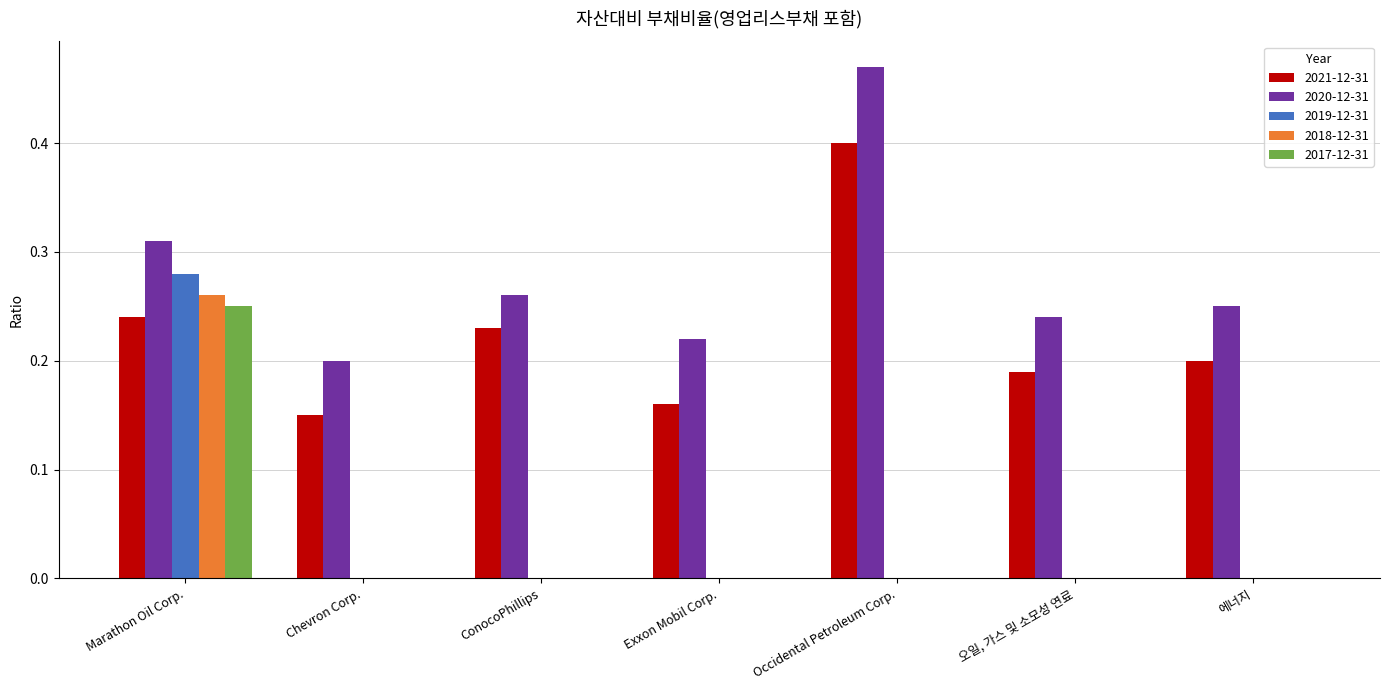

Which series changed the most between ConocoPhillips and Occidental Petroleum Corp.?

2020-12-31